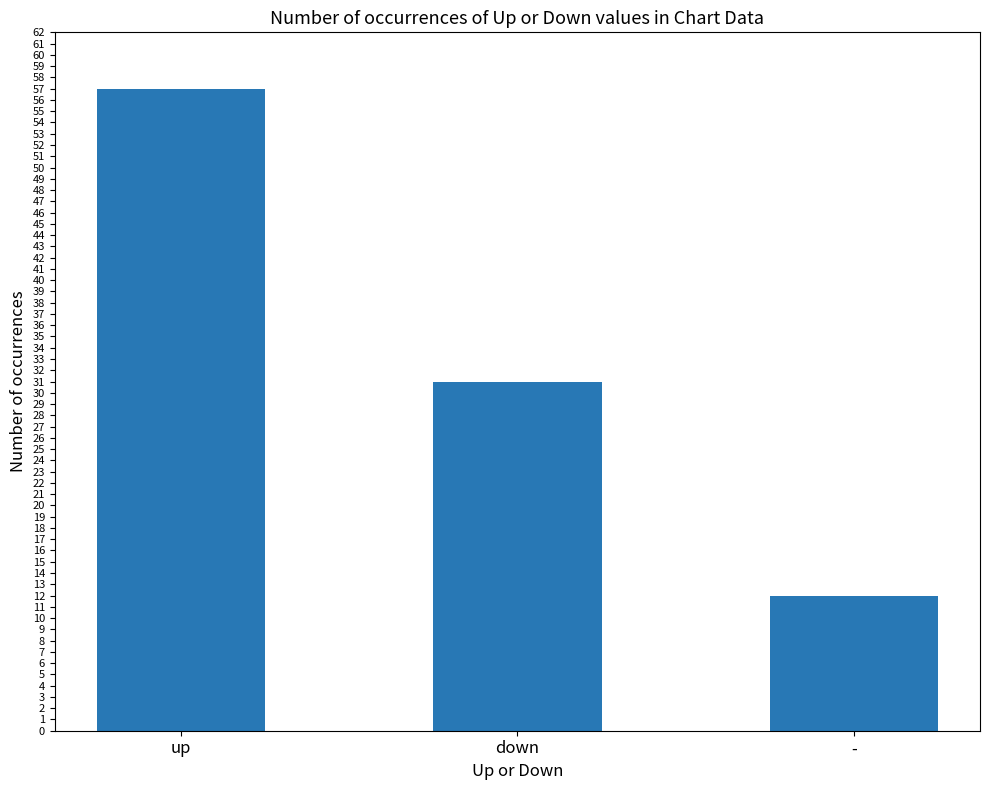

Where is the data nearest to the value 34?

down